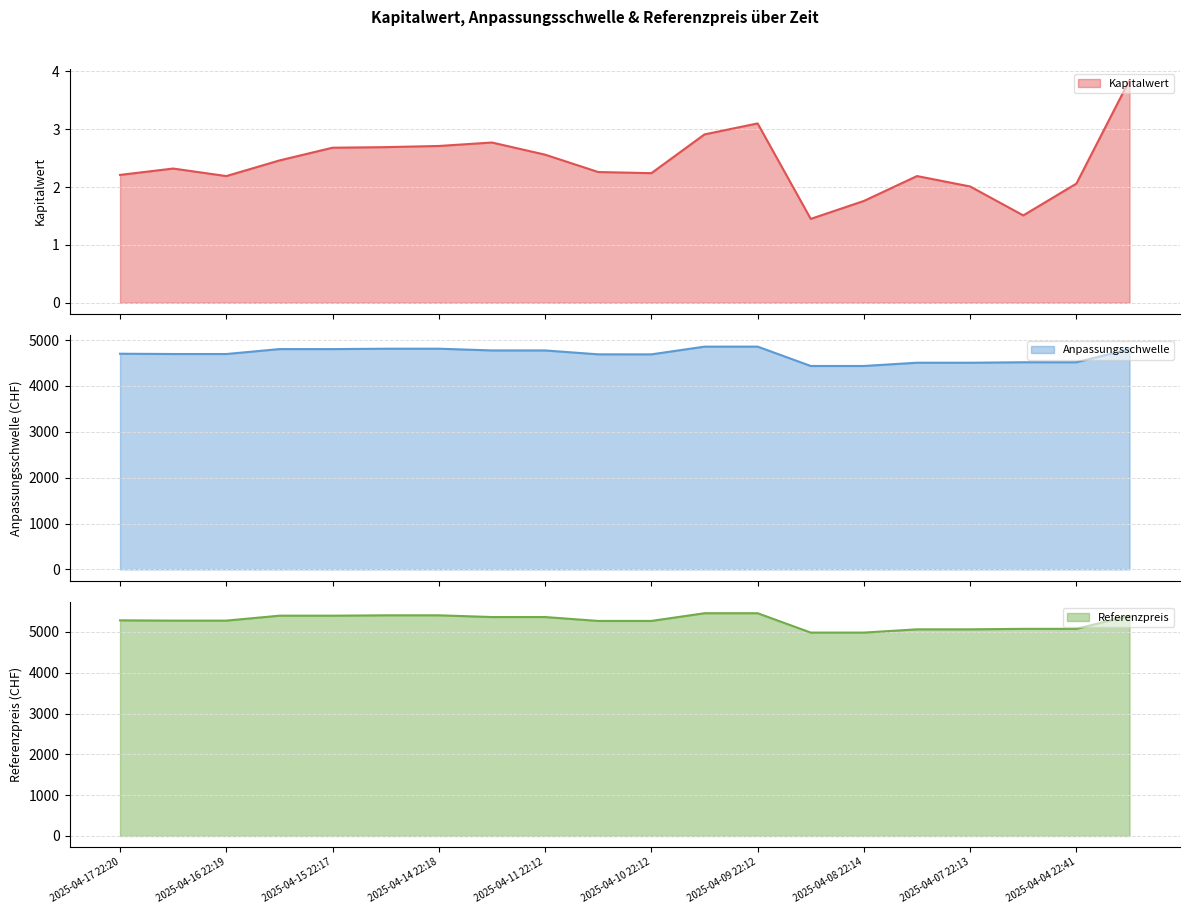

What is the spread (max minus min) of values at 2025-04-08 22:14?

4981.0